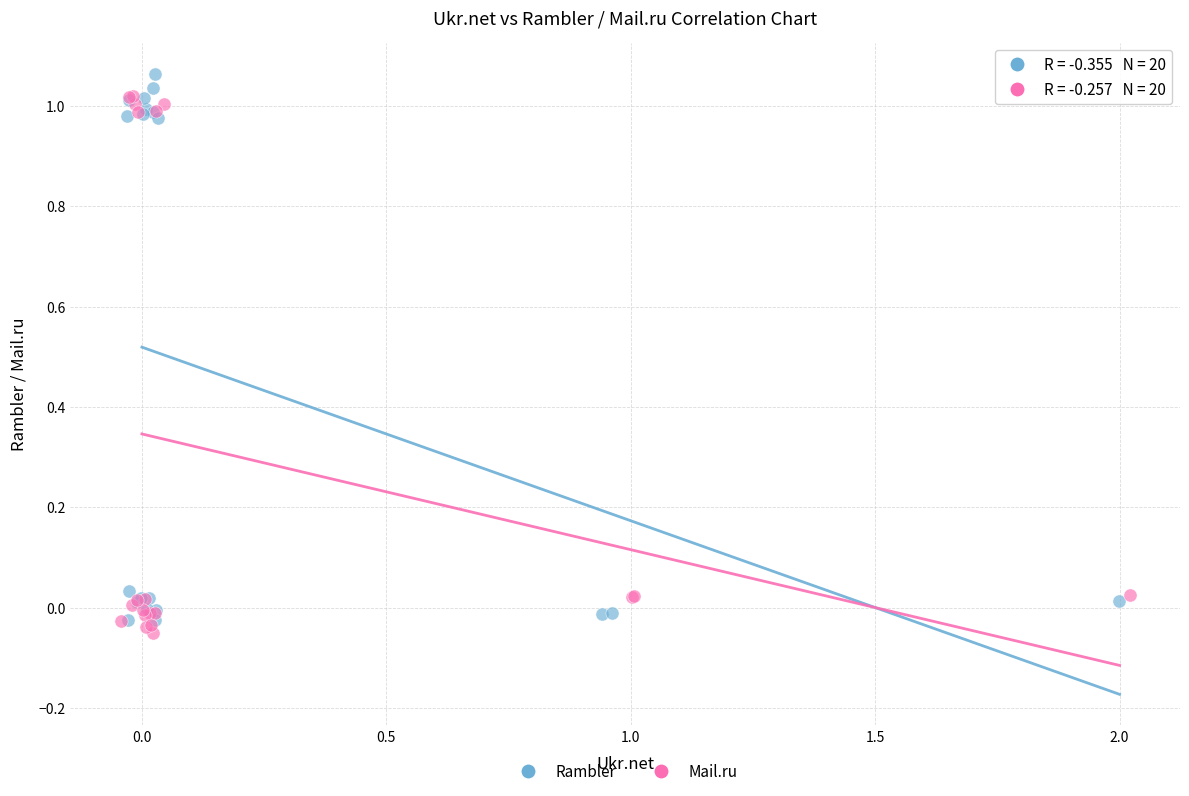

What are all the series names shown in the legend?

Rambler, Mail.ru